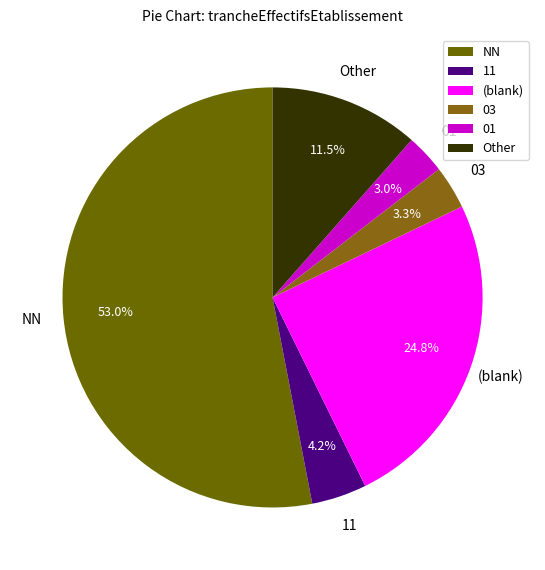

How many slices are in this pie chart?

6